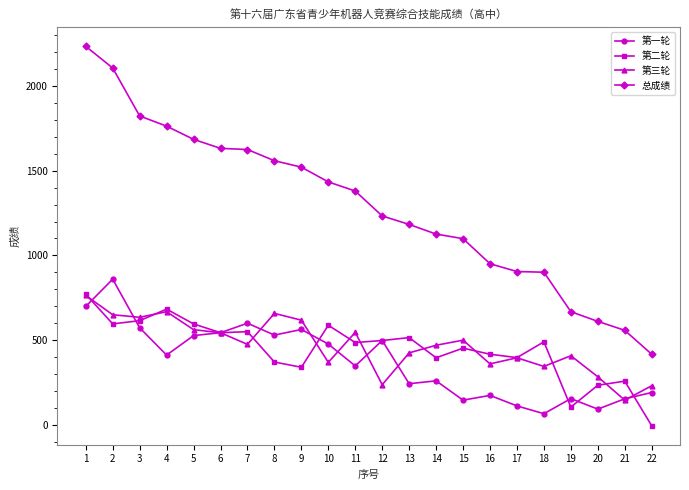

What is the value of the 第二轮 point at the 4th from the left?

683